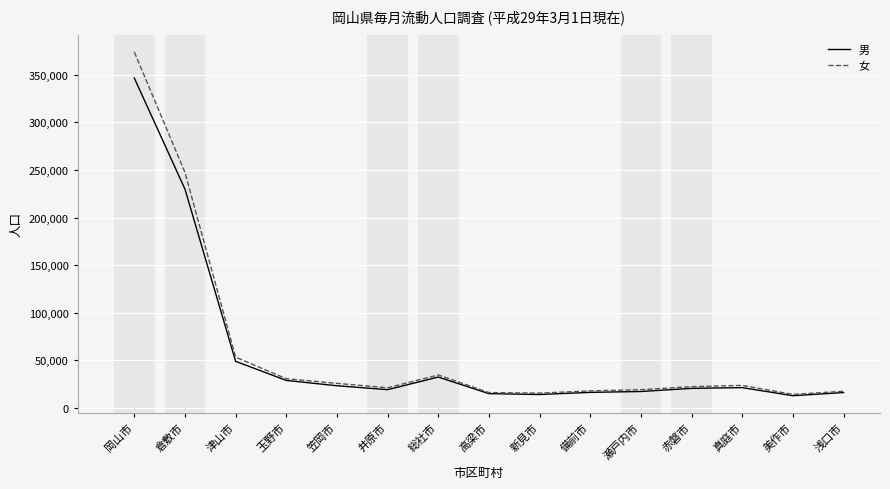

What is the difference between the second highest and minimum values in the 女 series?

233151